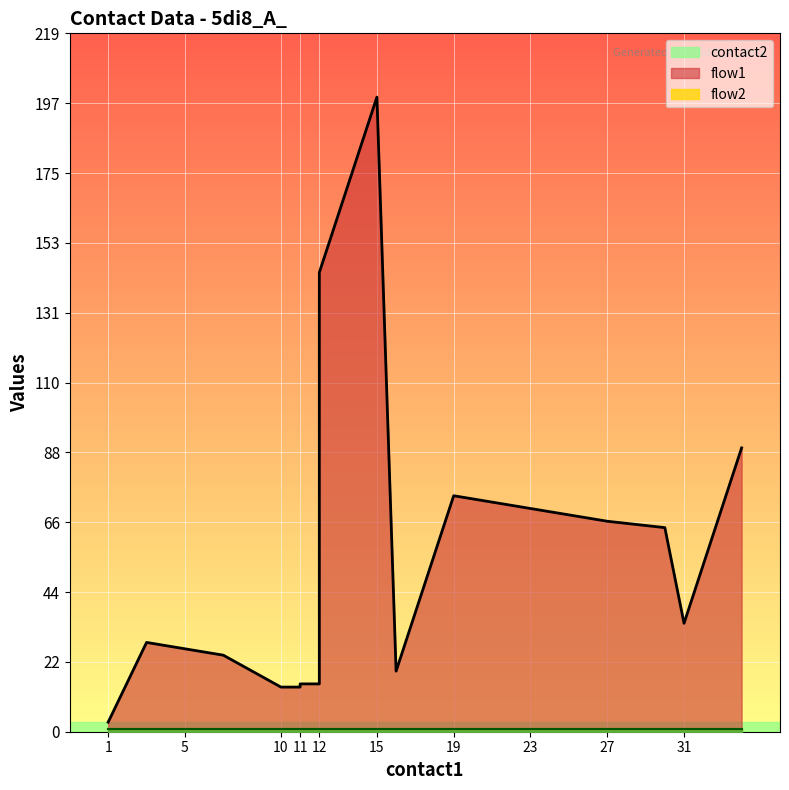

What is the value of the flow2 point at the 16th from the left?

1